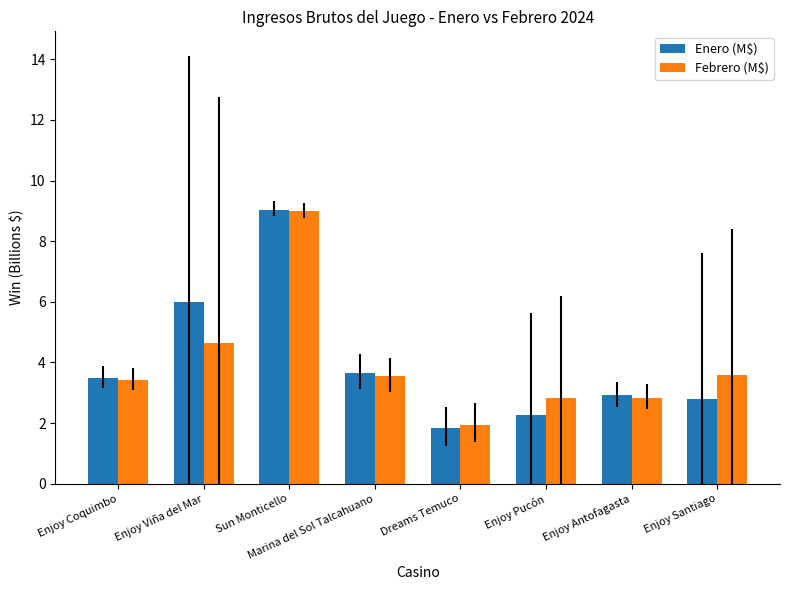

What is the sum of the Febrero (M$) values at Enjoy Santiago and Dreams Temuco?

5.5